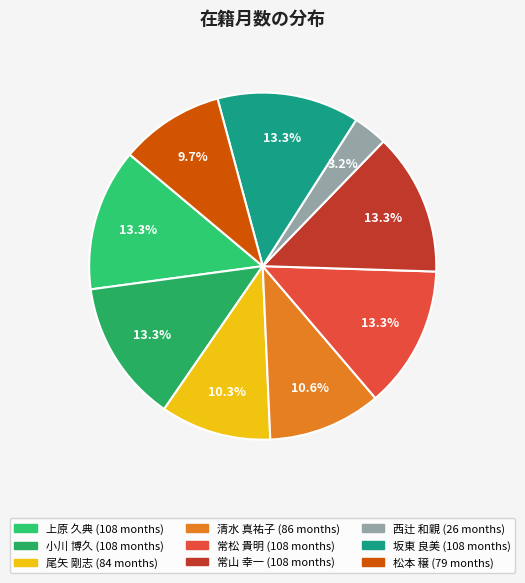

Is there any slice that represents more than half of the pie?

No